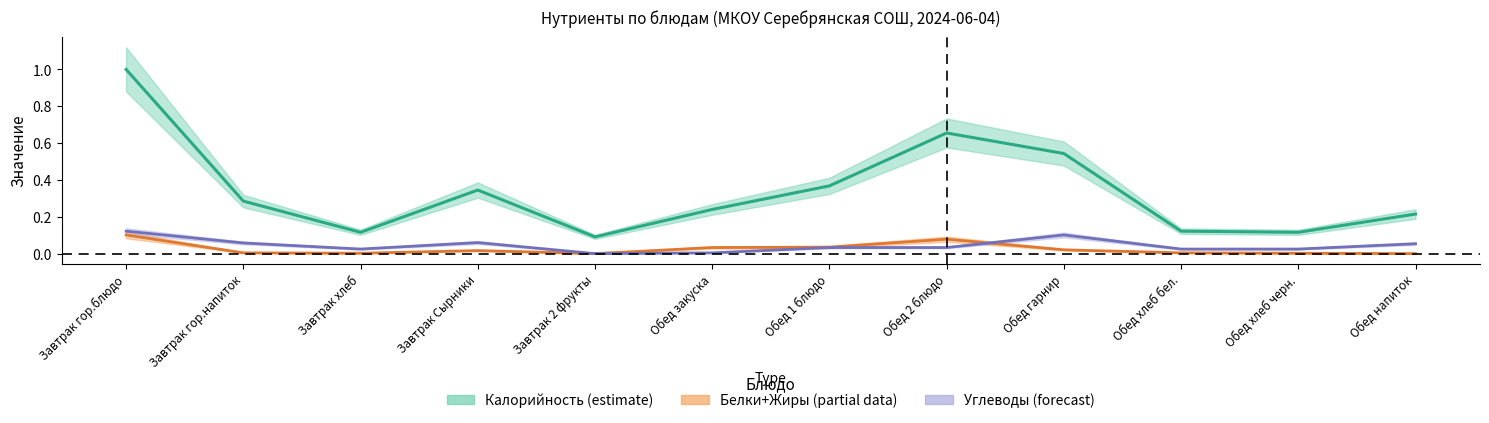

What is the label of the 2nd point from the left?

Завтрак гор.напиток